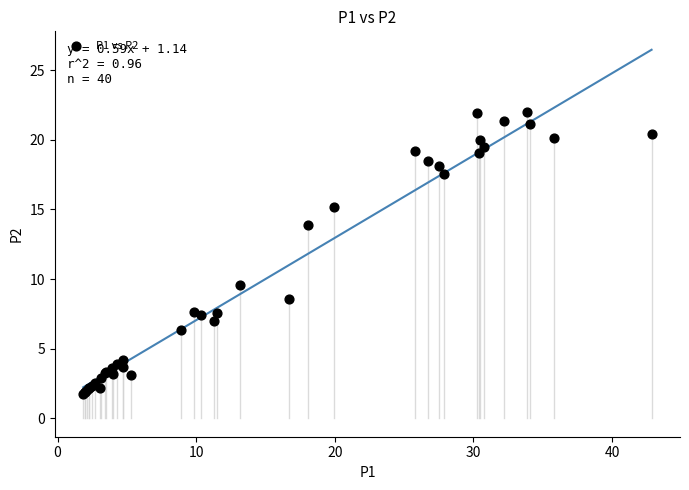

What Y value in the scatter plot is closest to 11?

9.6